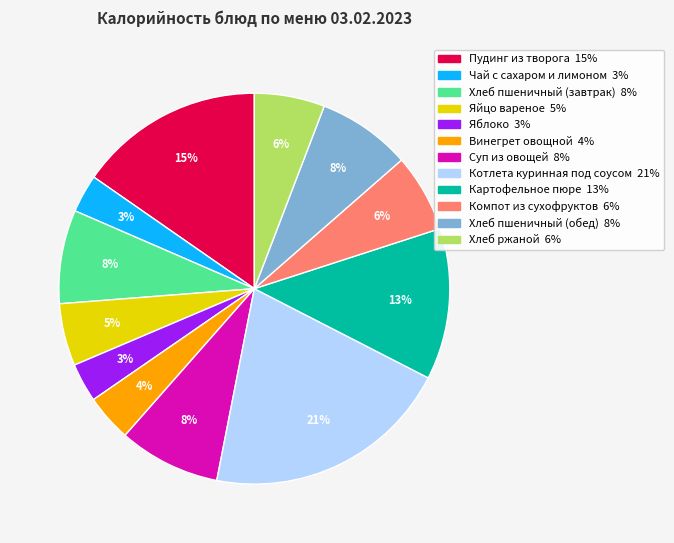

To the nearest percent, what percentage of the pie is Картофельное пюре?

13%